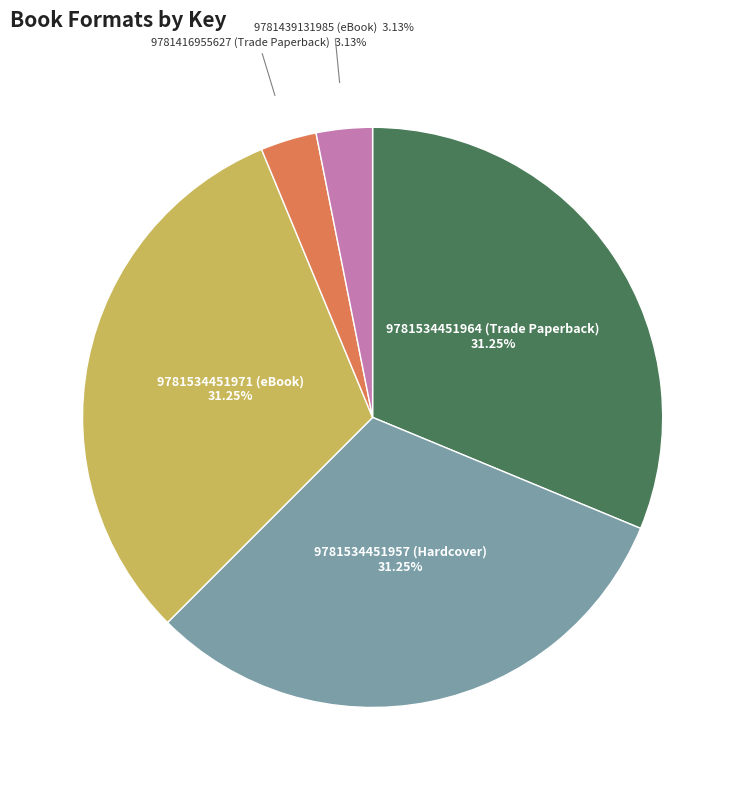

How many segments does this pie chart have?

5